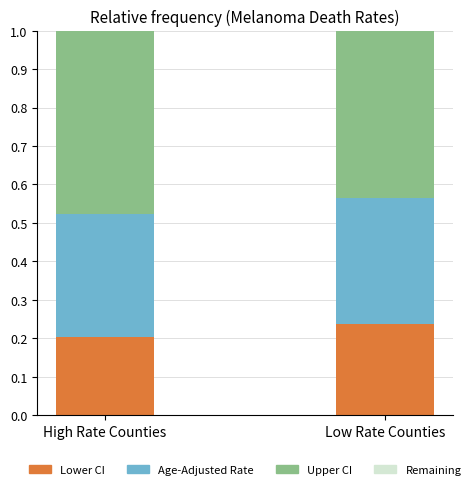

Count the Lower CI values in the range 0 to 1.

2